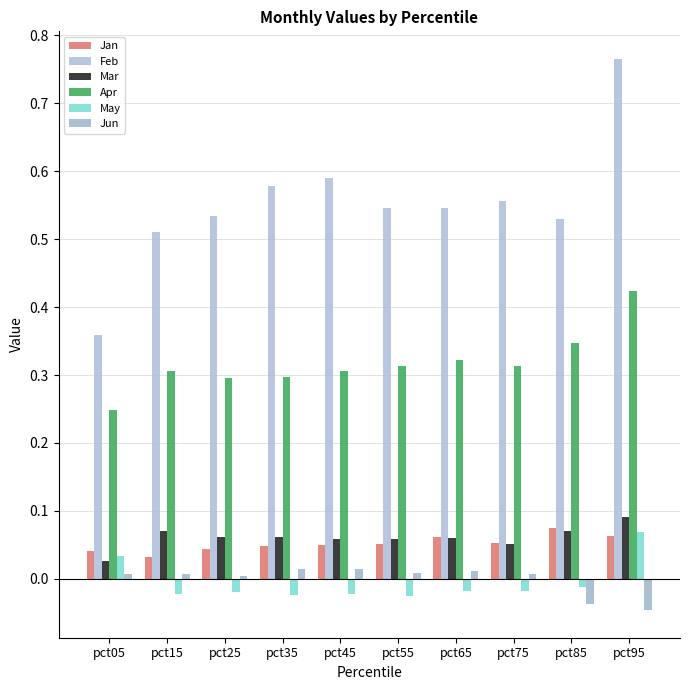

Reading left to right, list all the values displayed in this chart.

Jan: 0.0	0.0	0.0	0.0	0.1	0.1	0.1	0.1	0.1	0.1
Feb: 0.4	0.5	0.5	0.6	0.6	0.5	0.5	0.6	0.5	0.8
Mar: 0.0	0.1	0.1	0.1	0.1	0.1	0.1	0.1	0.1	0.1
Apr: 0.2	0.3	0.3	0.3	0.3	0.3	0.3	0.3	0.3	0.4
May: 0.0	-0.0	-0.0	-0.0	-0.0	-0.0	-0.0	-0.0	-0.0	0.1
Jun: 0.0	0.0	0.0	0.0	0.0	0.0	0.0	0.0	-0.0	-0.0